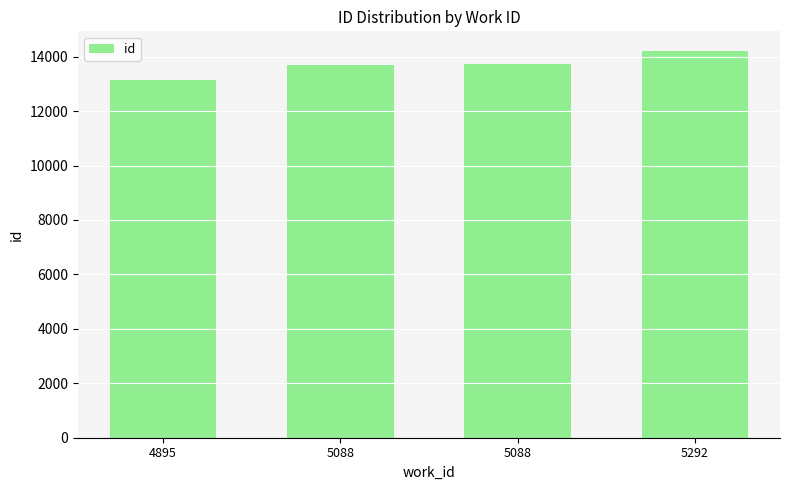

How many data points are less than 13743?

2